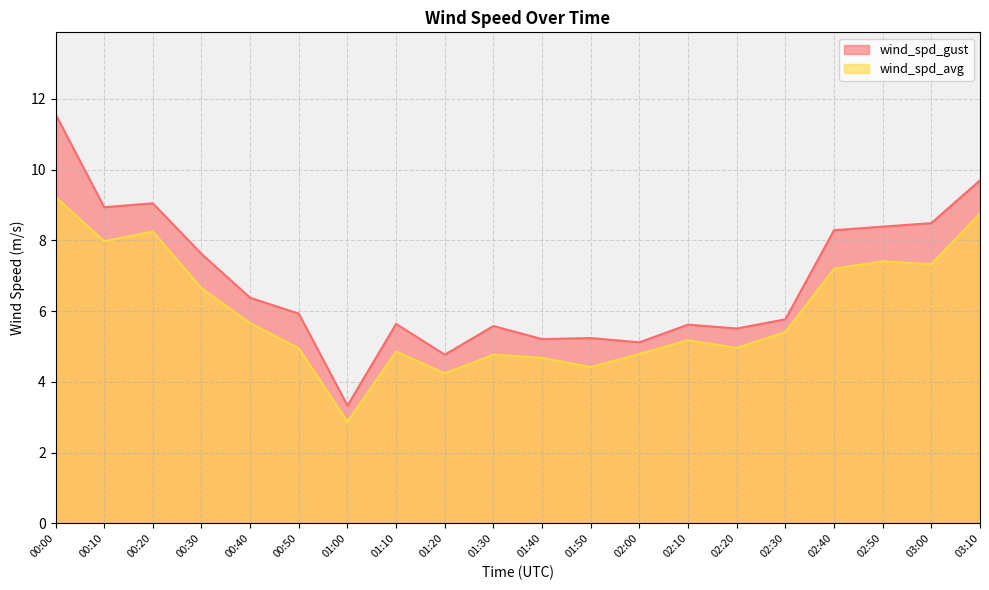

The value of wind_spd_avg at 01:10 is 4.9. True or false?

True